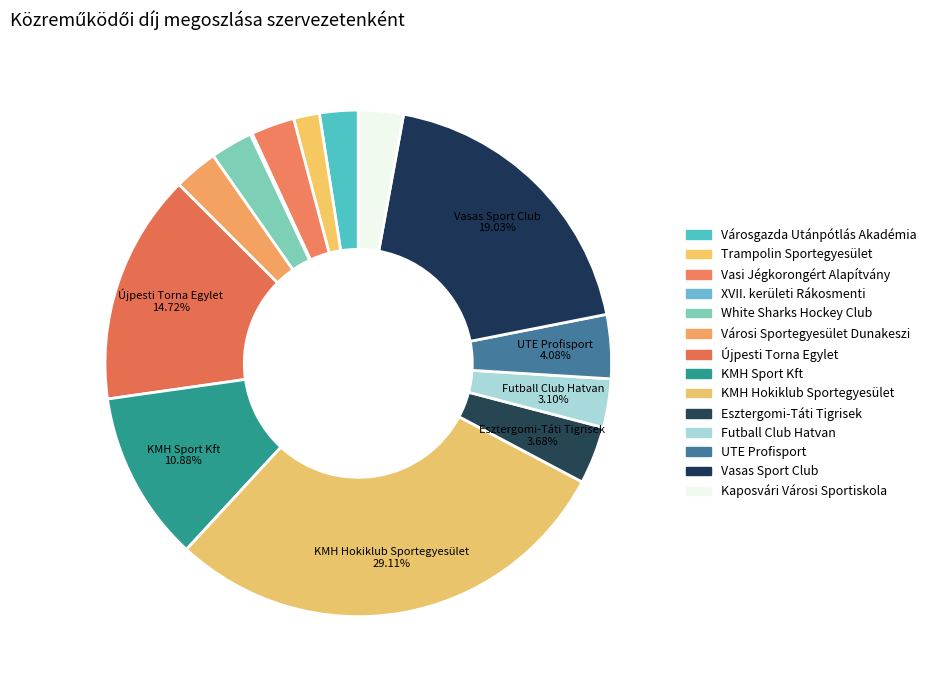

Which has a higher value, Trampolin Sportegyesület or Kaposvári Városi Sportiskola?

Kaposvári Városi Sportiskola